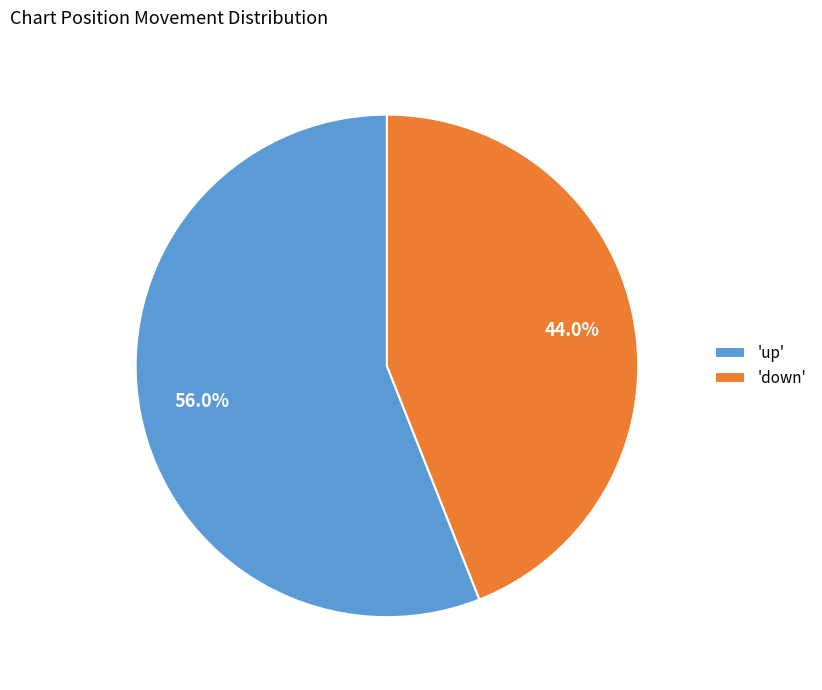

How many segments does this pie chart have?

2